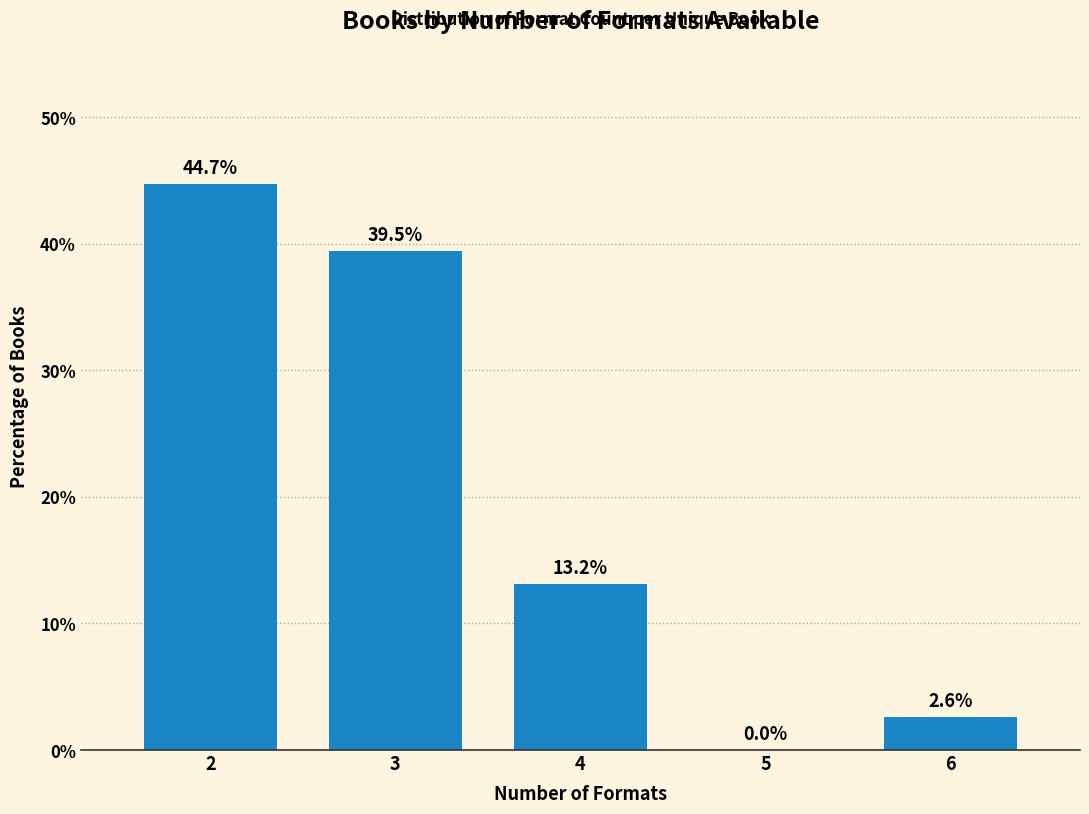

Reading left to right, what are all the values shown in this chart?

2=44.7	3=39.5	4=13.2	5=0.0	6=2.6